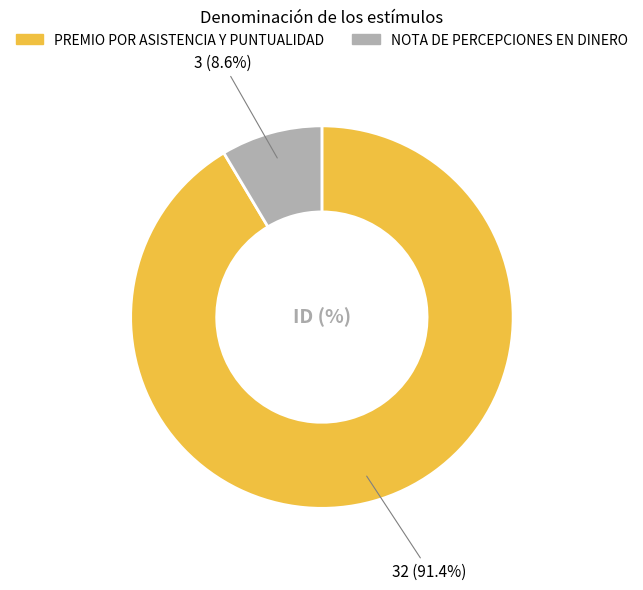

Between PREMIO POR ASISTENCIA Y PUNTUALIDAD and NOTA DE PERCEPCIONES EN DINERO, which is larger?

PREMIO POR ASISTENCIA Y PUNTUALIDAD